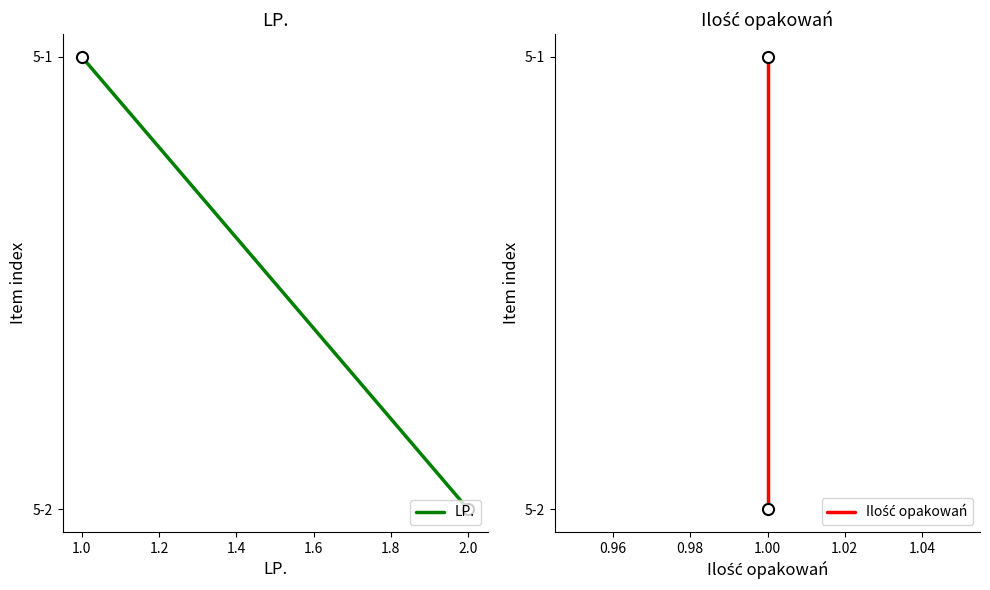

The value of Ilość opakowań at 1.0 is 1. True or false?

True